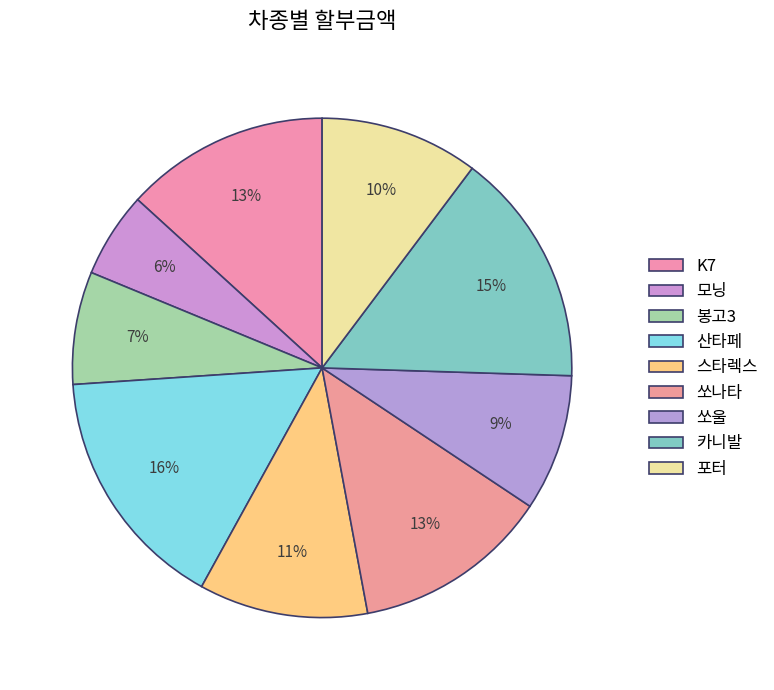

Is there a majority slice in this chart?

No